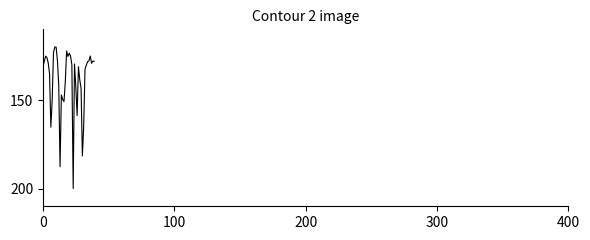

What is the smallest value displayed?

120.0